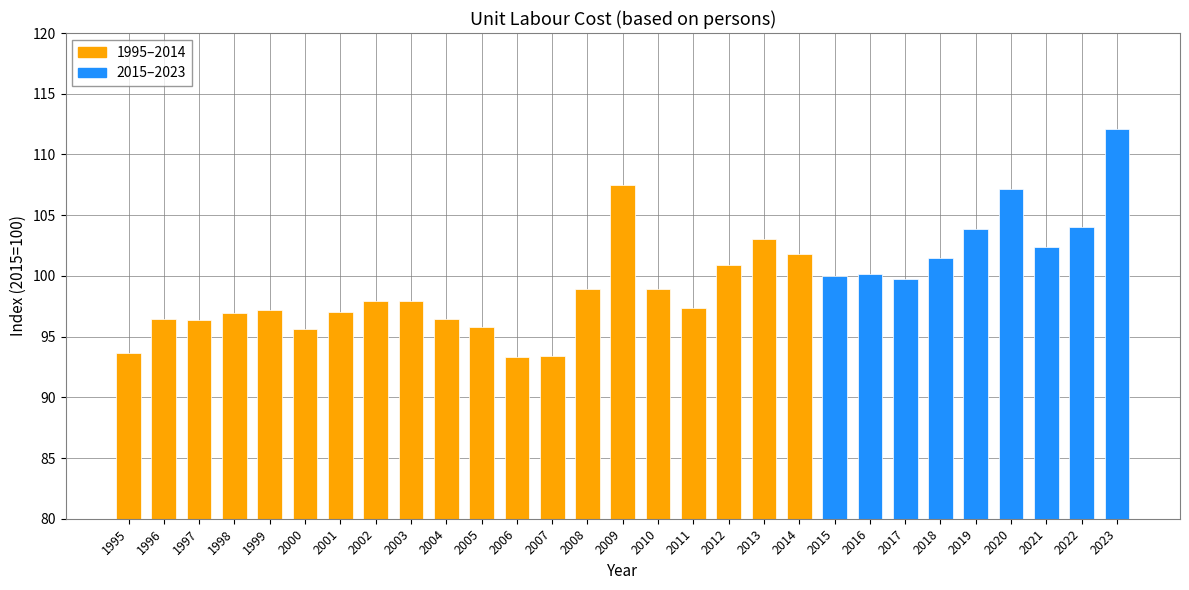

At which category does the chart reach its peak across all series?

2023